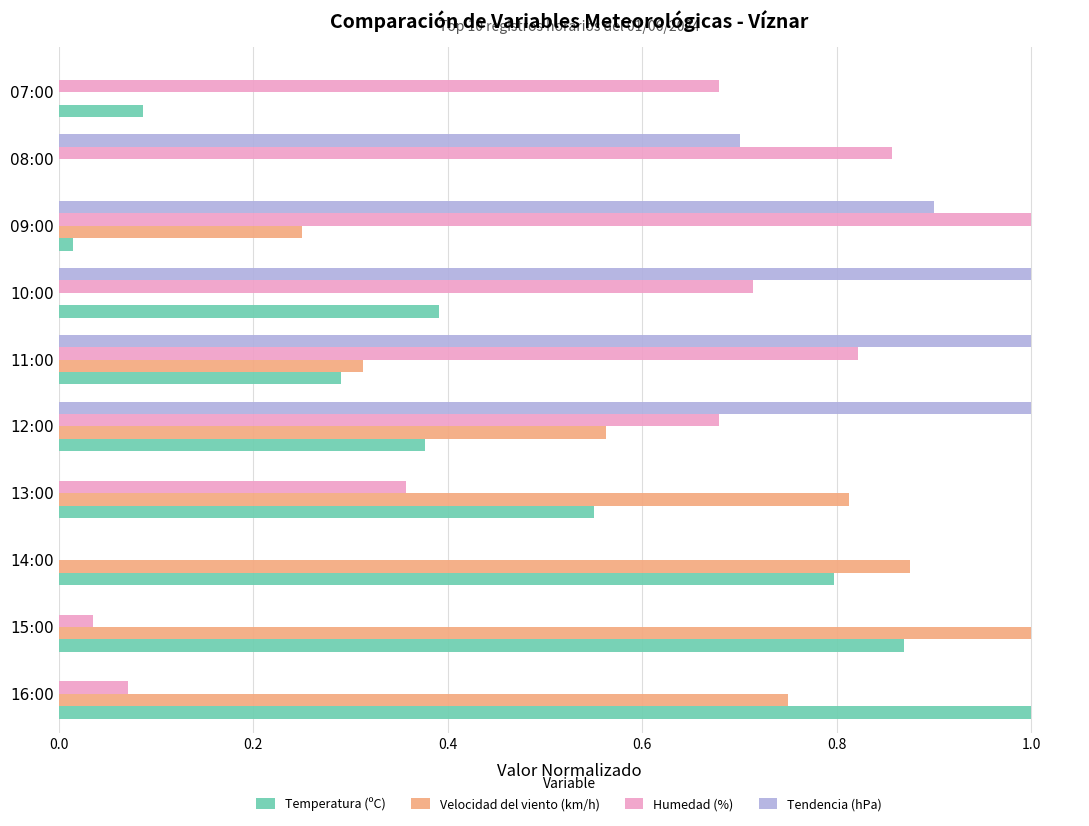

Which series changed the most between 16:00 and 11:00?

Tendencia (hPa)